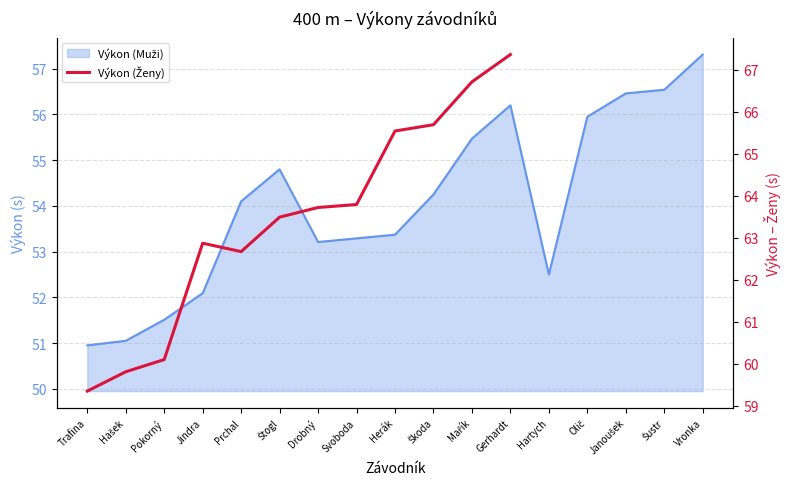

The value at Herák is 65.5. True or false?

True